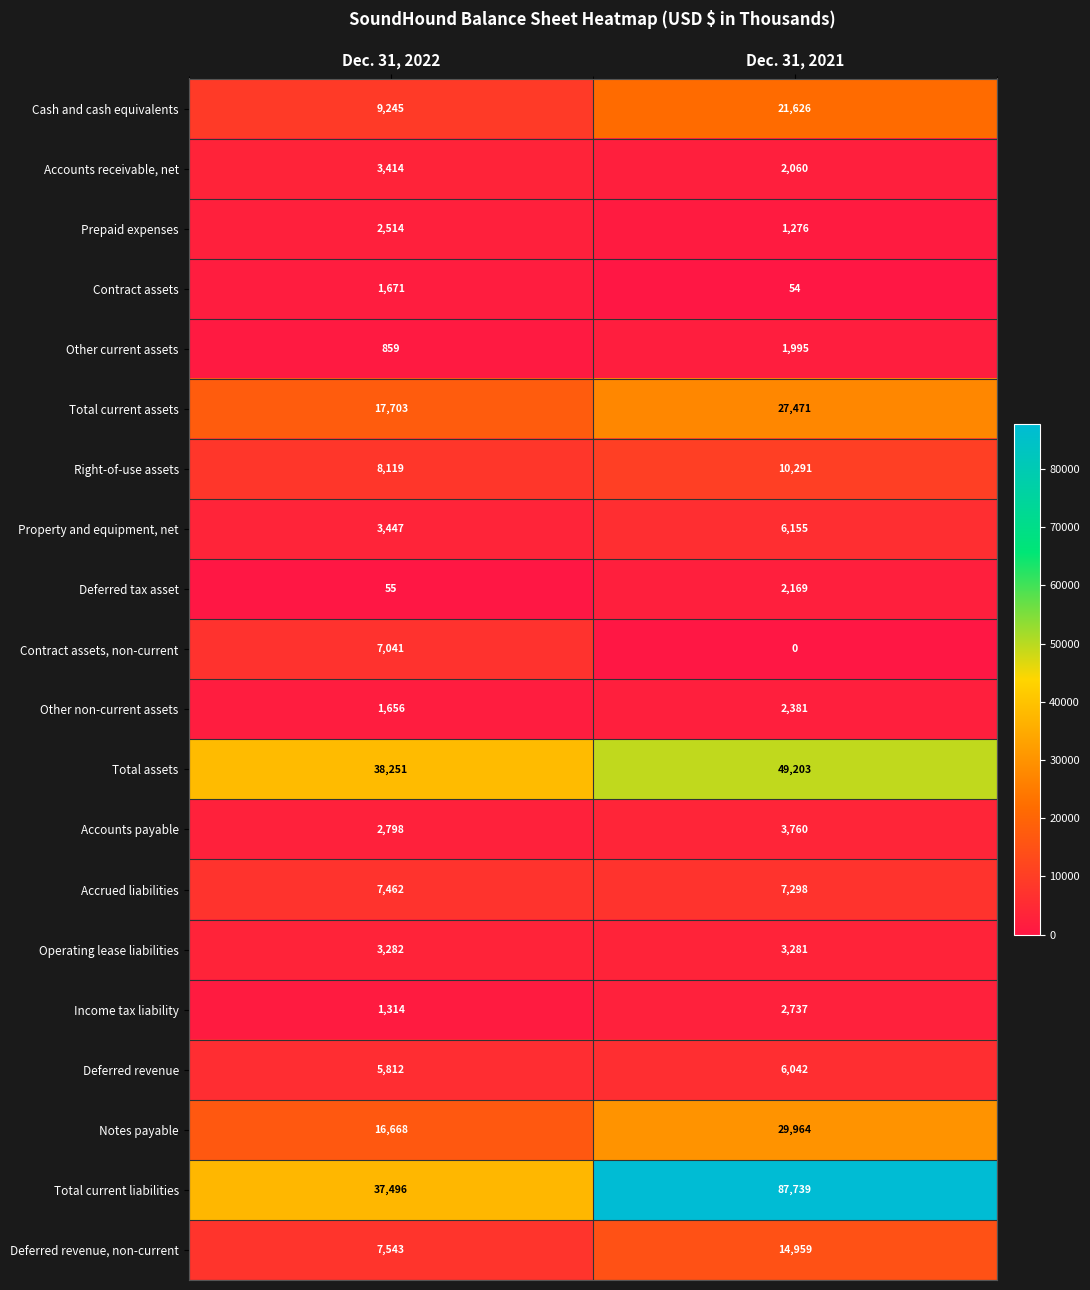

What is the total value across all series at Dec. 31, 2022?

176350